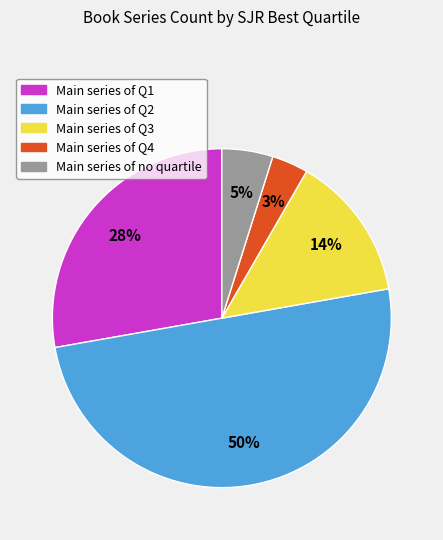

To the nearest percent, what is the average slice percentage?

20%